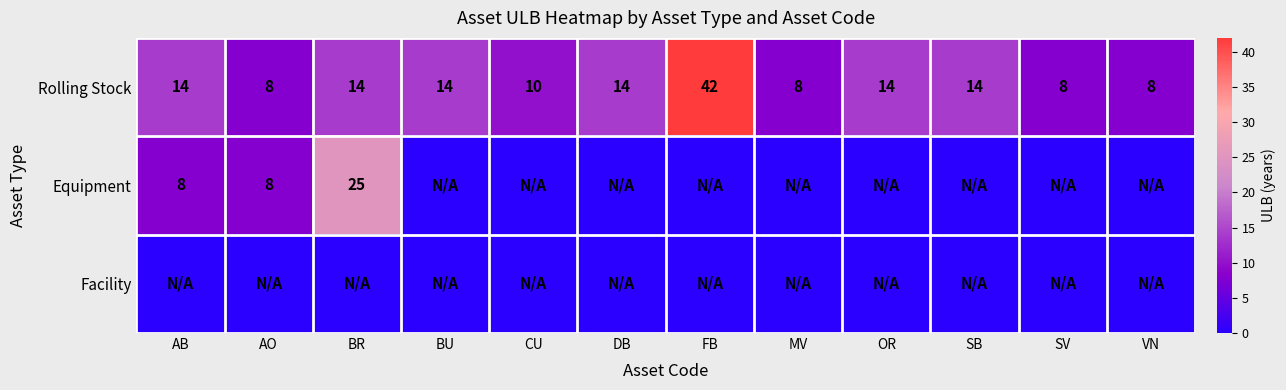

The Rolling Stock series shows 14 at BU. True or false?

True